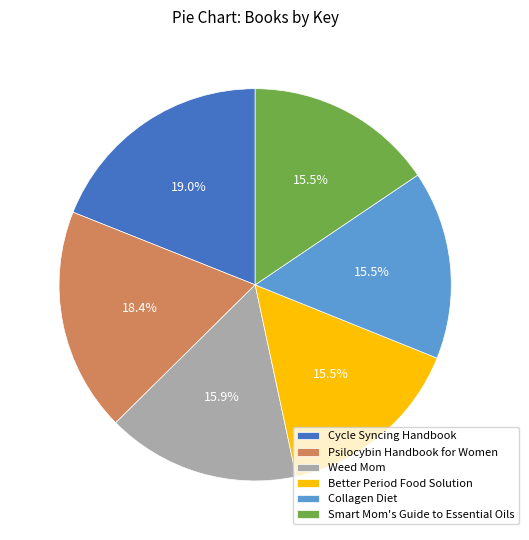

Which category has the biggest portion of the pie?

Cycle Syncing Handbook